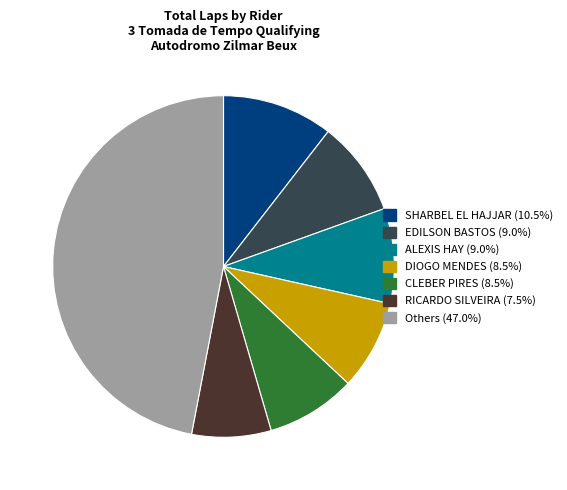

Does any single category account for the majority?

No